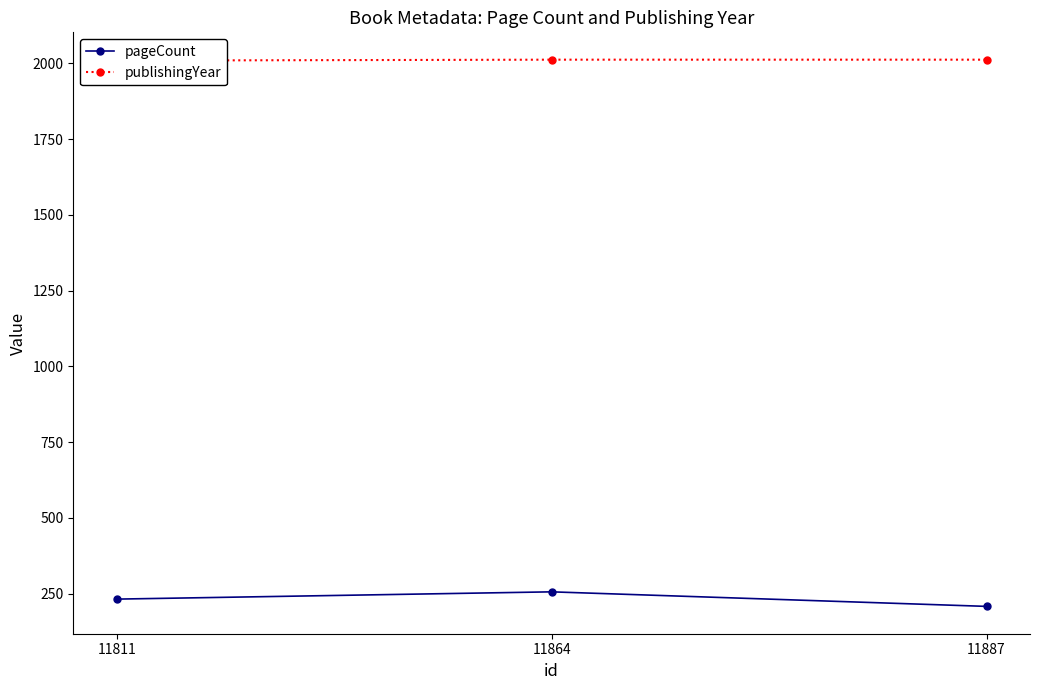

What are all the series names shown in the legend?

pageCount, publishingYear